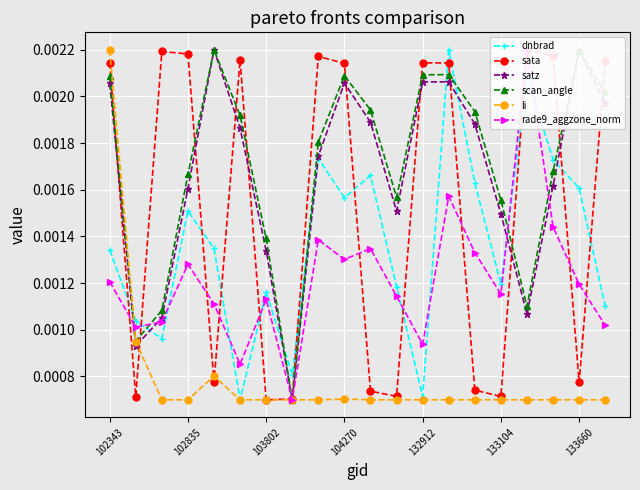

Reading left to right, extract all data points from this chart.

dnbrad: 0.0	0.0	0.0	0.0	0.0	0.0	0.0	0.0	0.0	0.0	0.0	0.0	0.0	0.0	0.0	0.0	0.0	0.0	0.0	0.0
sata: 0.0	0.0	0.0	0.0	0.0	0.0	0.0	0.0	0.0	0.0	0.0	0.0	0.0	0.0	0.0	0.0	0.0	0.0	0.0	0.0
satz: 0.0	0.0	0.0	0.0	0.0	0.0	0.0	0.0	0.0	0.0	0.0	0.0	0.0	0.0	0.0	0.0	0.0	0.0	0.0	0.0
scan_angle: 0.0	0.0	0.0	0.0	0.0	0.0	0.0	0.0	0.0	0.0	0.0	0.0	0.0	0.0	0.0	0.0	0.0	0.0	0.0	0.0
li: 0.0	0.0	0.0	0.0	0.0	0.0	0.0	0.0	0.0	0.0	0.0	0.0	0.0	0.0	0.0	0.0	0.0	0.0	0.0	0.0
rade9_aggzone_norm: 0.0	0.0	0.0	0.0	0.0	0.0	0.0	0.0	0.0	0.0	0.0	0.0	0.0	0.0	0.0	0.0	0.0	0.0	0.0	0.0